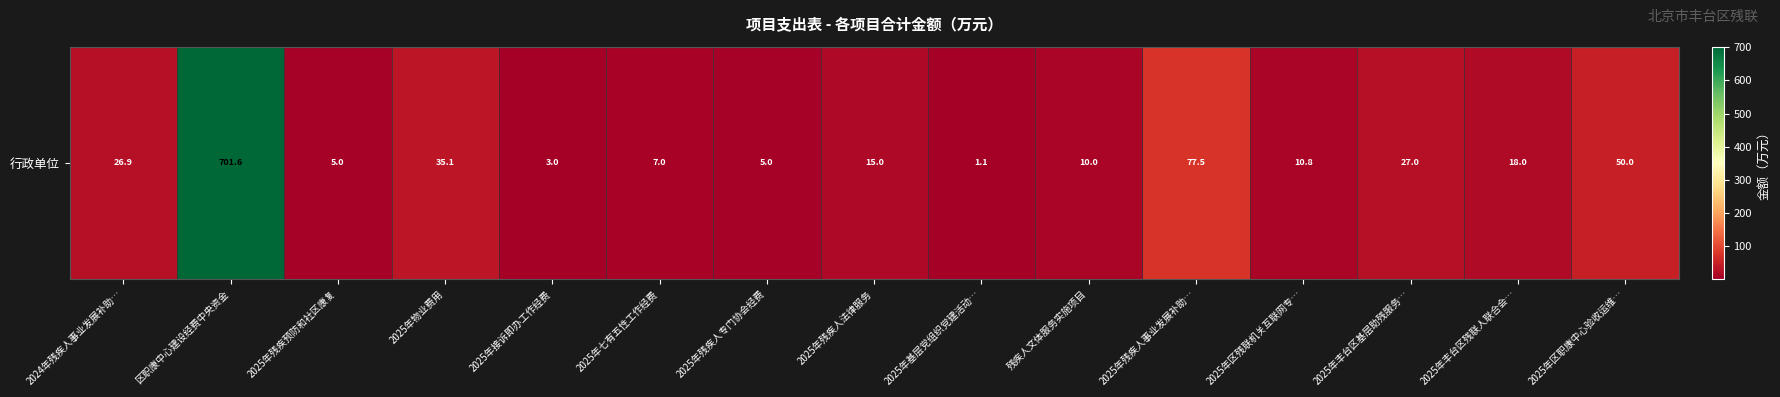

What is the sum of the values at 2025年残疾人专门协会经费 and 2025年丰台区基层助残服务…?

32.0